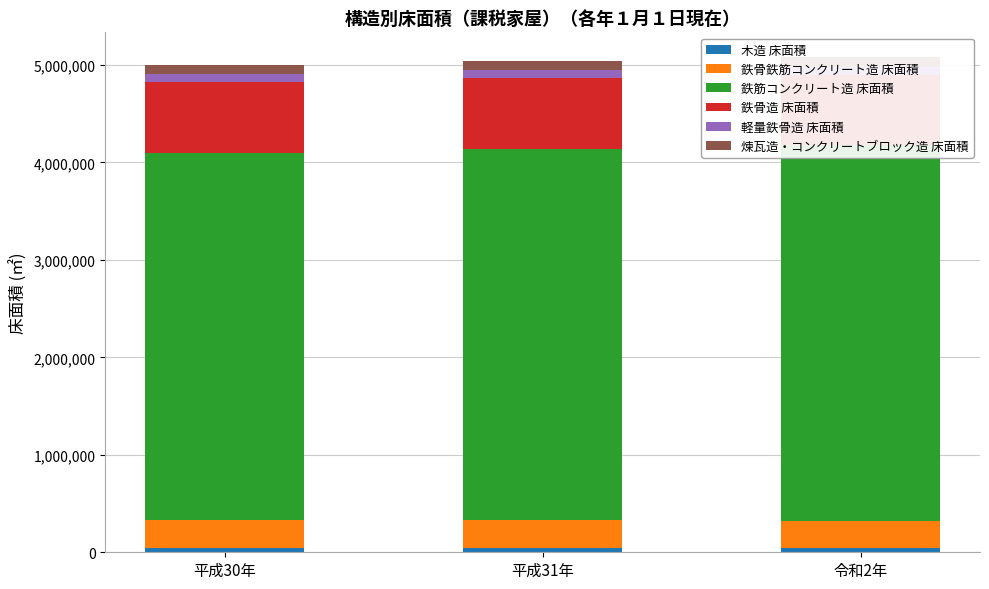

What is the label of the 1st bar from the left?

平成30年